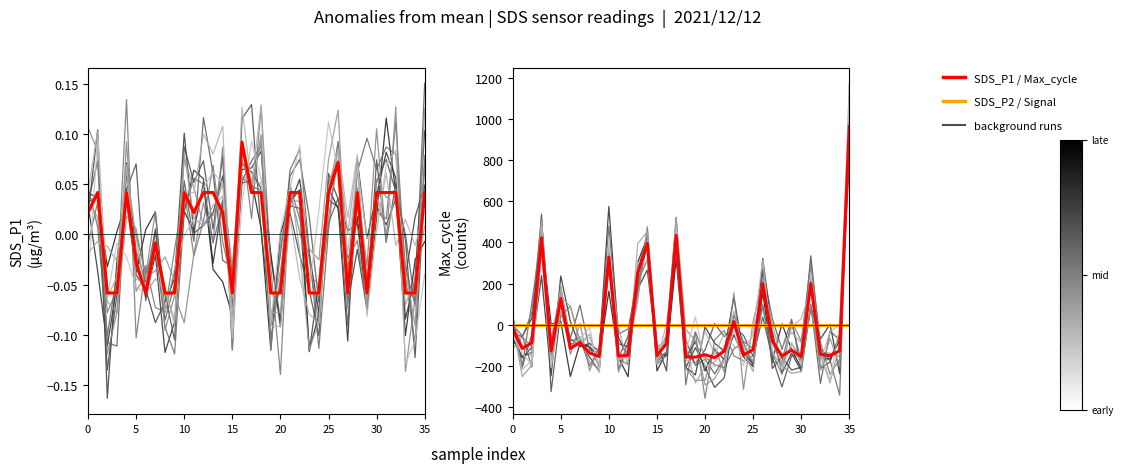

Which label corresponds to the smallest value in the chart?

21